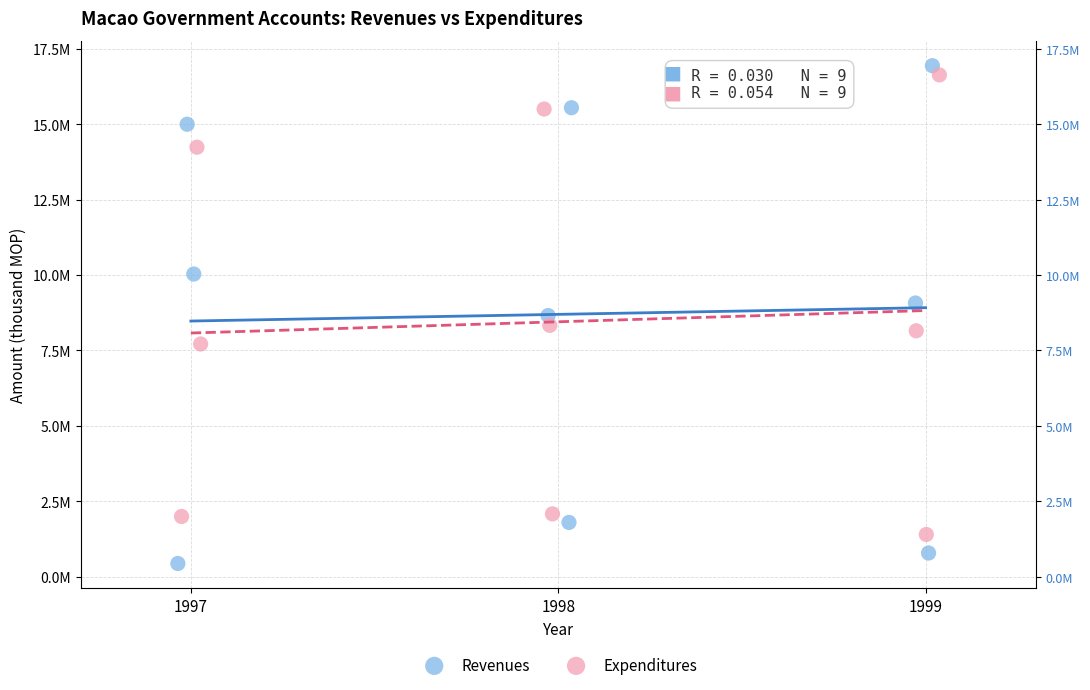

Which series has the widest spread of Y values?

Revenues